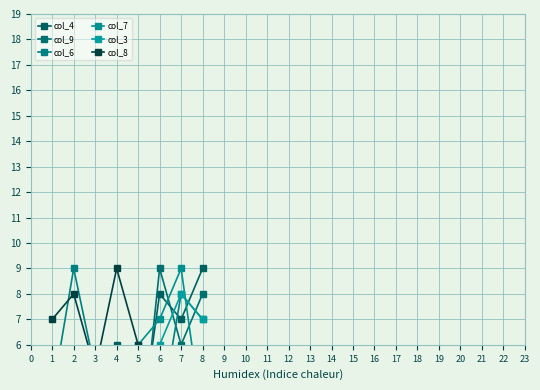

What is the total value across all series at 5?

20